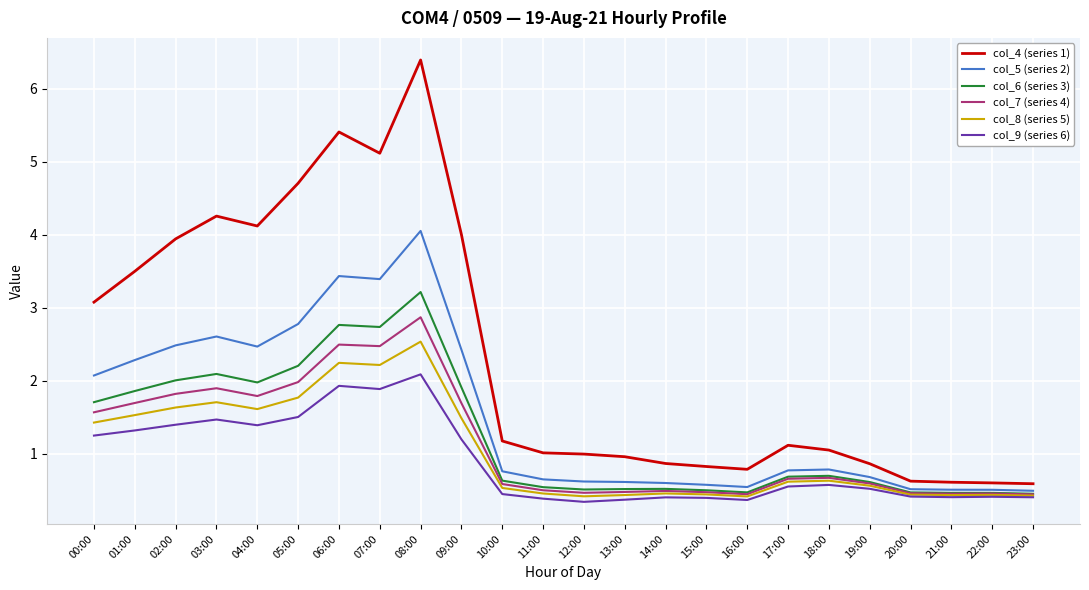

At which category is the sum across all series the highest?

08:00